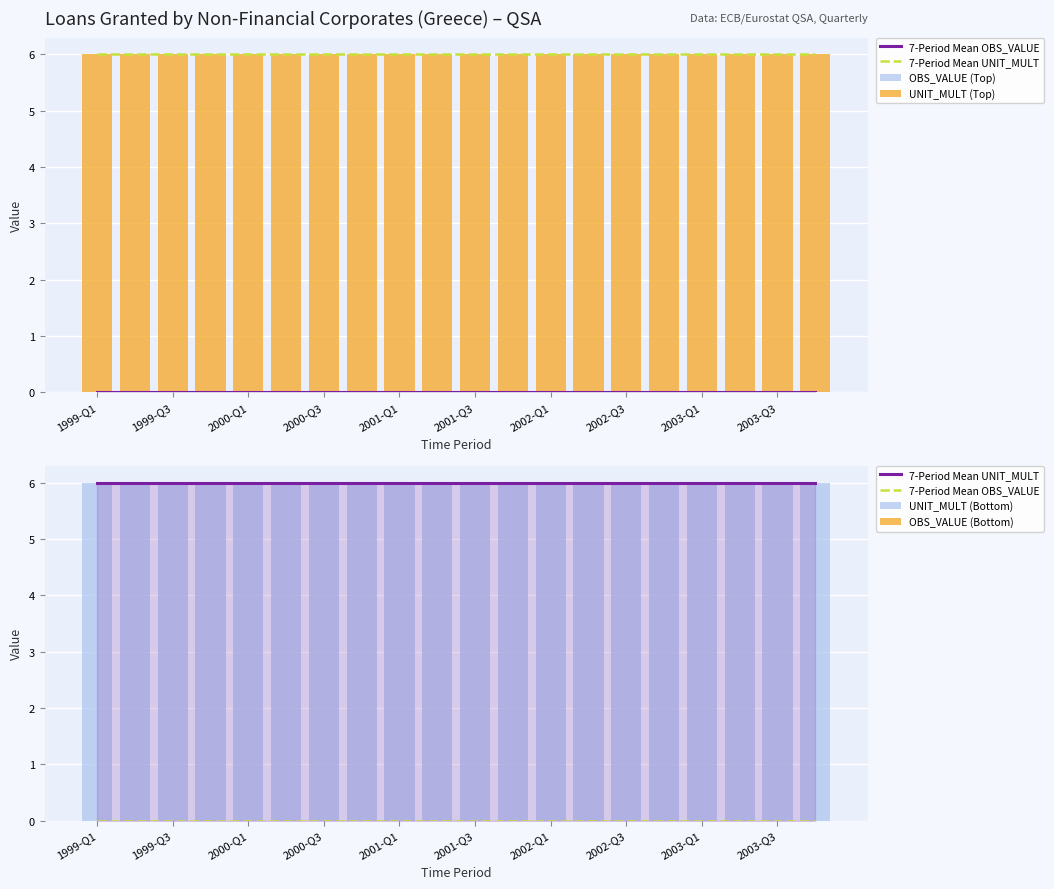

Rank the series at 1999-Q1 from lowest to highest value.

7-Period Mean OBS_VALUE, OBS_VALUE (Top), OBS_VALUE (Bottom), 7-Period Mean UNIT_MULT, UNIT_MULT (Top), UNIT_MULT (Bottom)